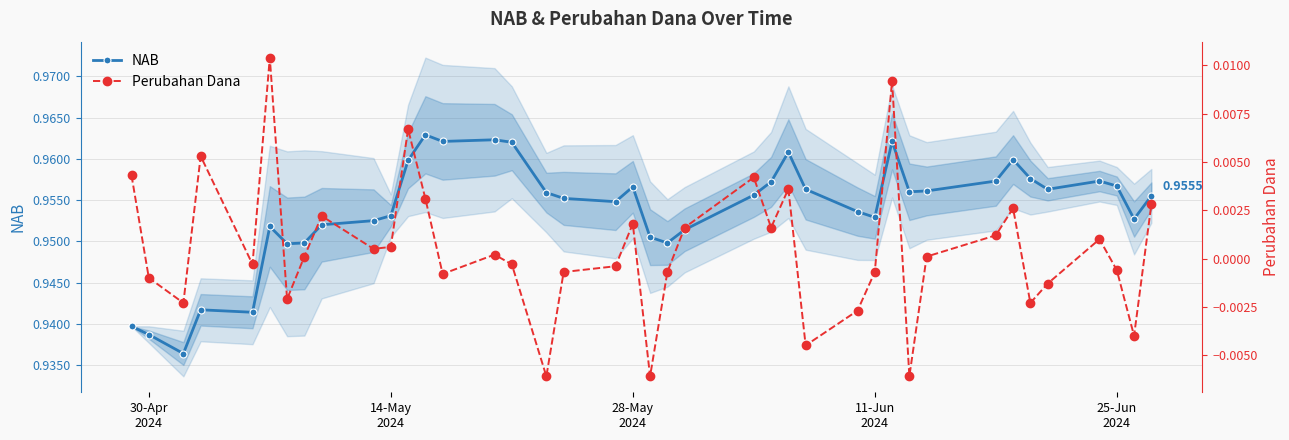

True or false: NAB has more than 1 points higher than both neighbors.

True